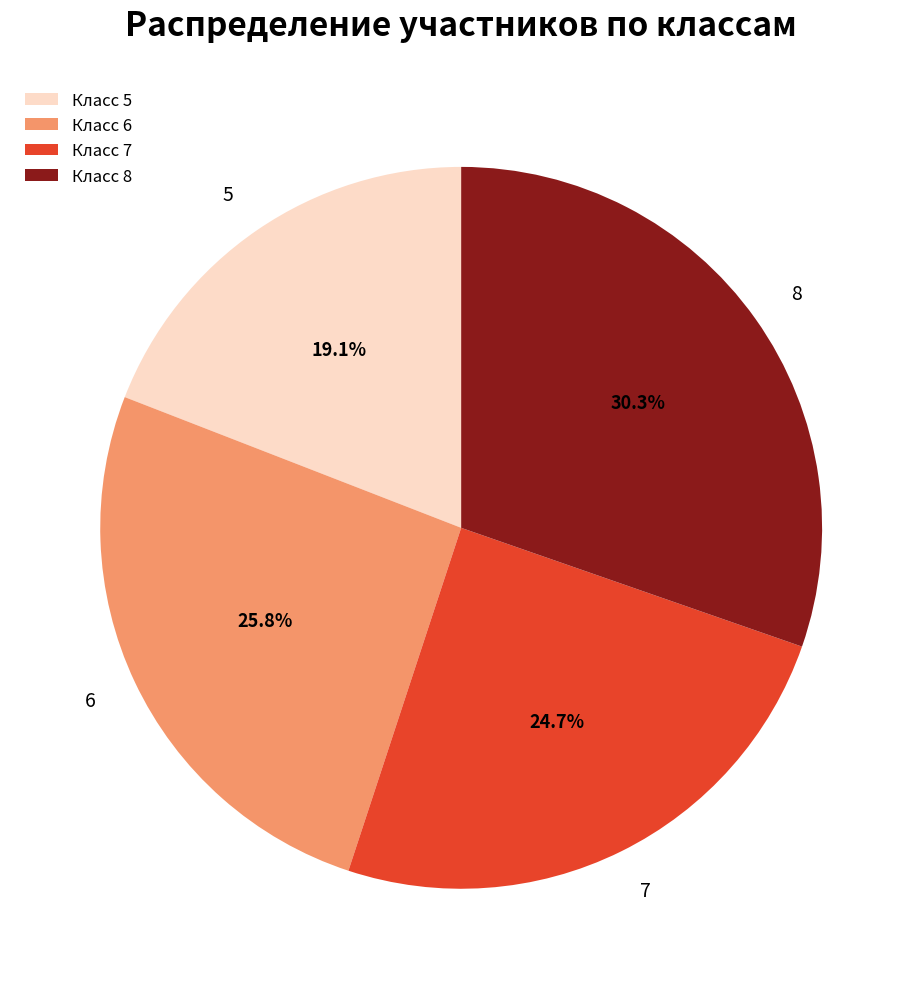

Which category has the smallest portion of the pie?

Класс 5